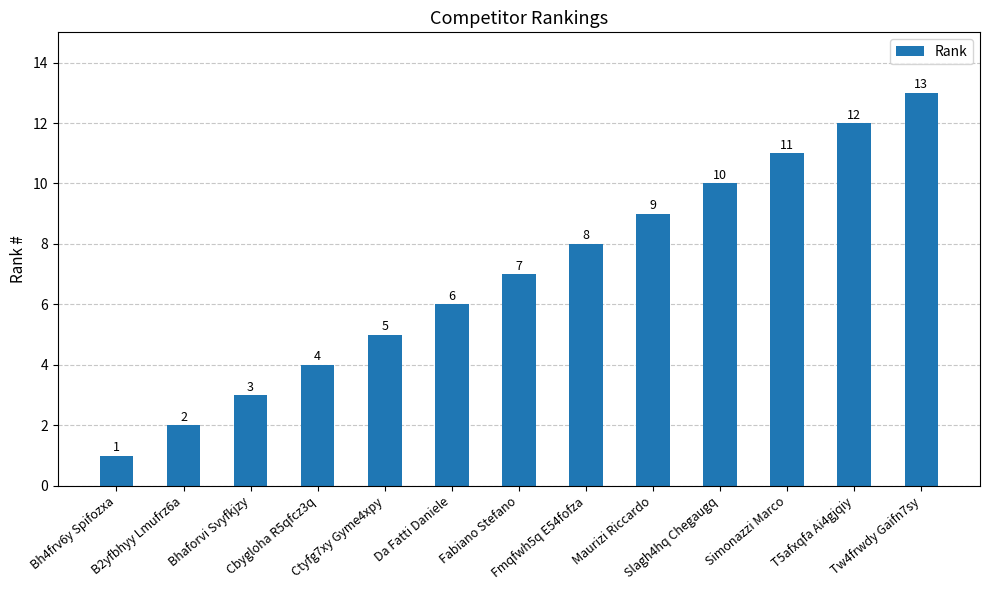

Between Fabiano Stefano and Bhaforvi Svyfkjzy, which is larger?

Fabiano Stefano